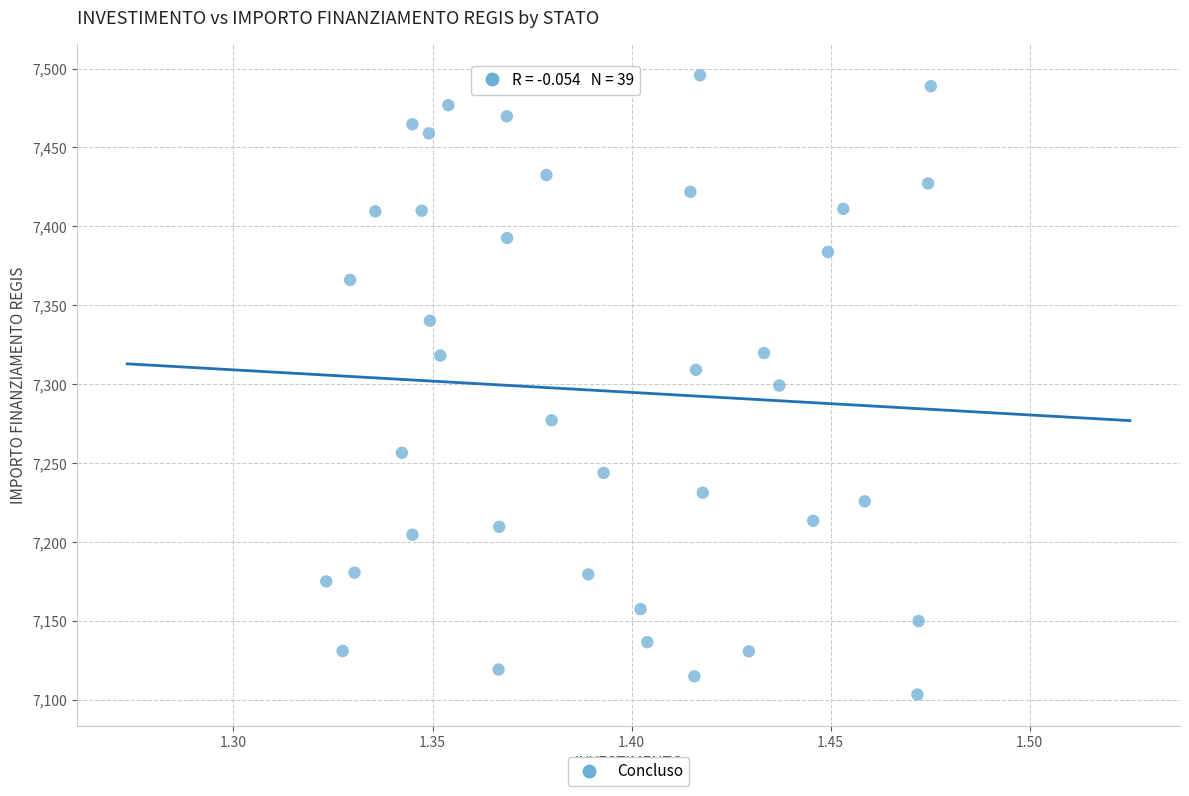

What is the range of Y values (max minus min)?

392.5